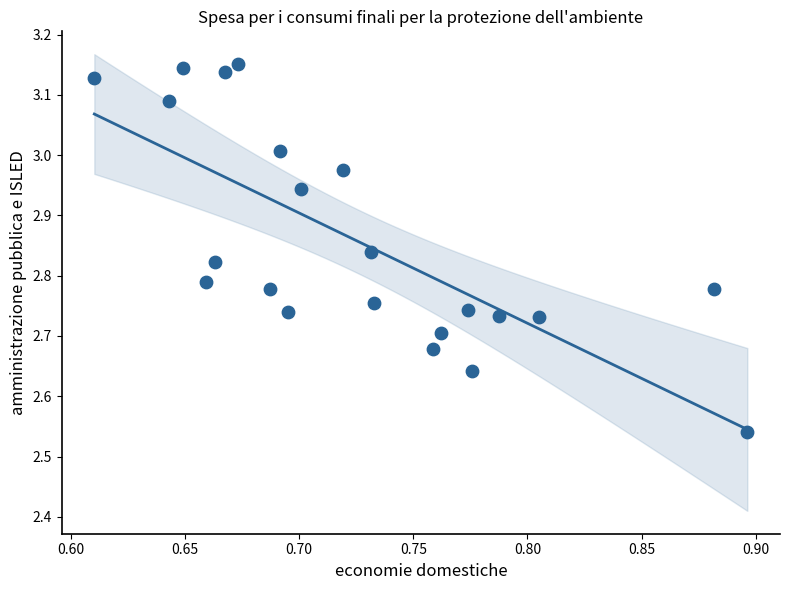

What is the range of Y values (max minus min)?

0.6